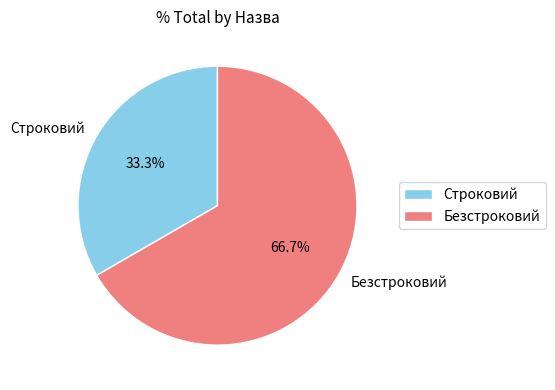

How many slices are in this pie chart?

2